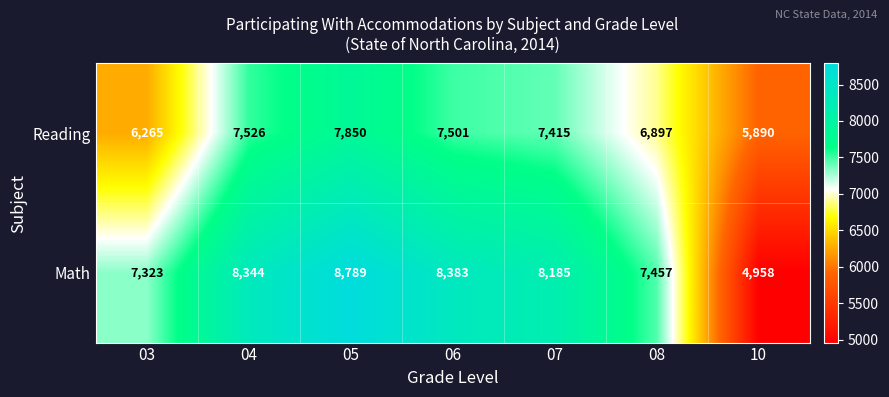

Which series has the widest spread of values?

Math